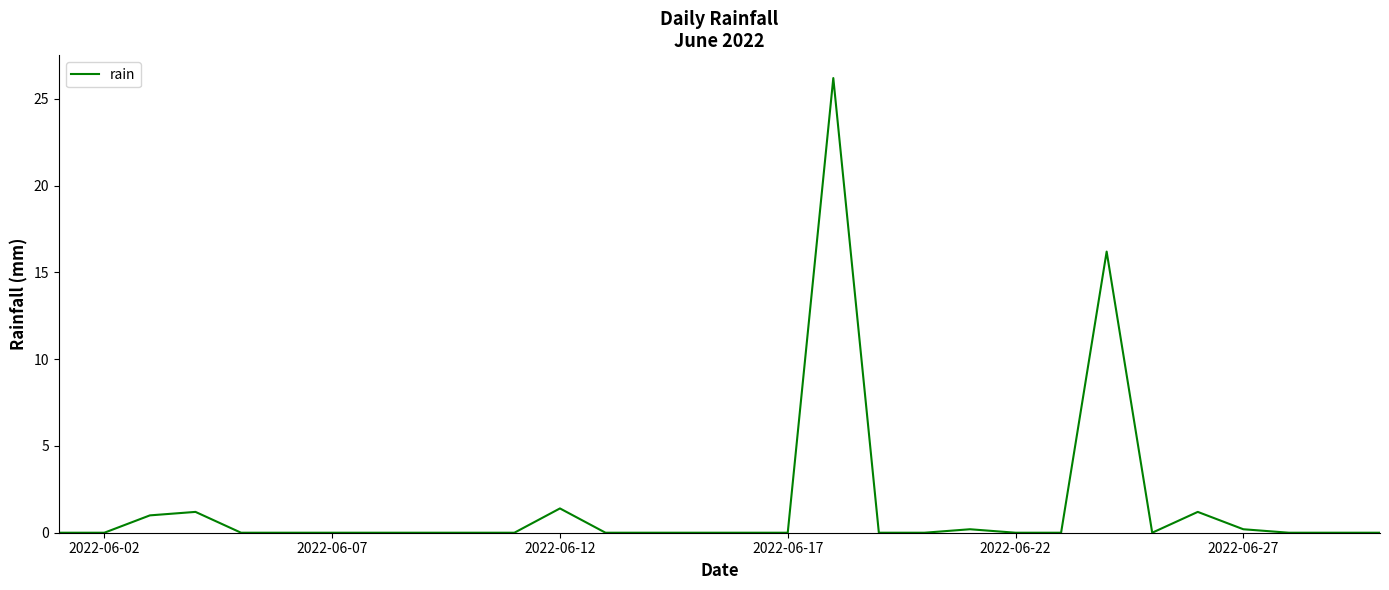

What is the difference between the maximum and minimum values?

26.2